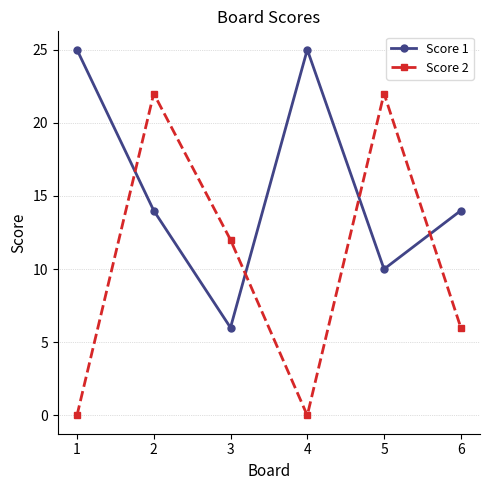

How many lines are shown in the chart?

2